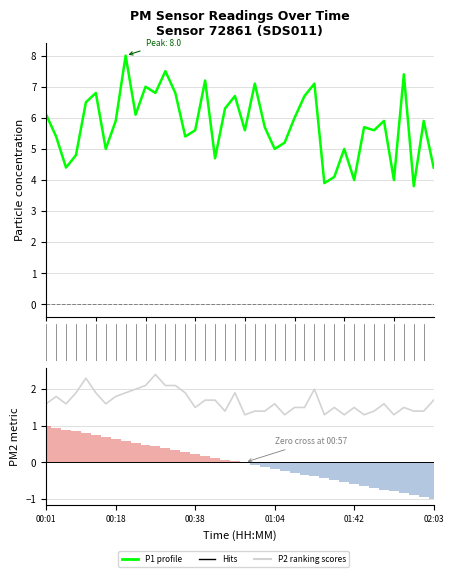

What is the approximate value of P2 at 28?

1.3